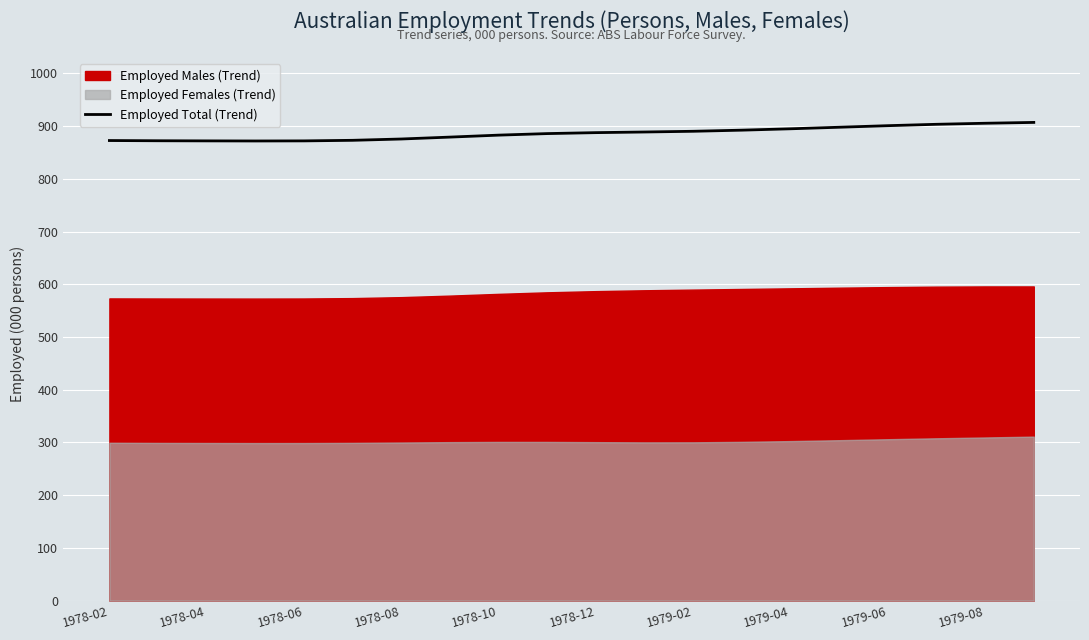

What is the average value?

886.4